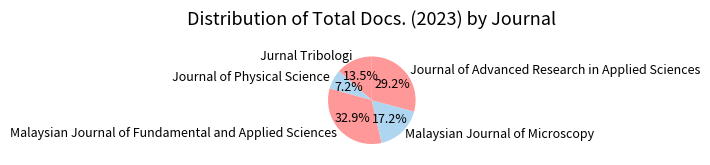

Is there any slice that represents more than half of the pie?

No